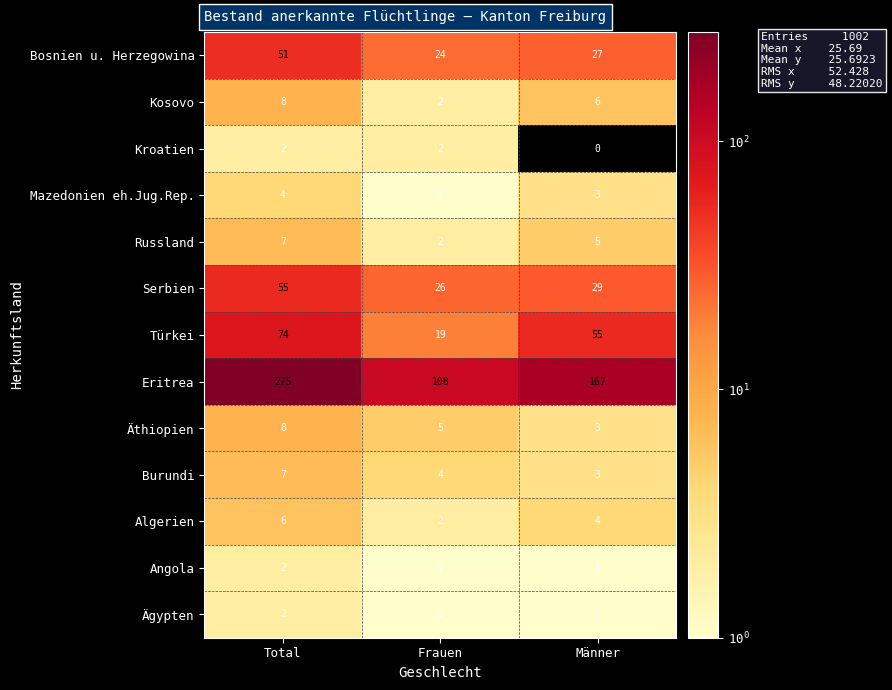

What is the difference between the highest and lowest values at Total?

273